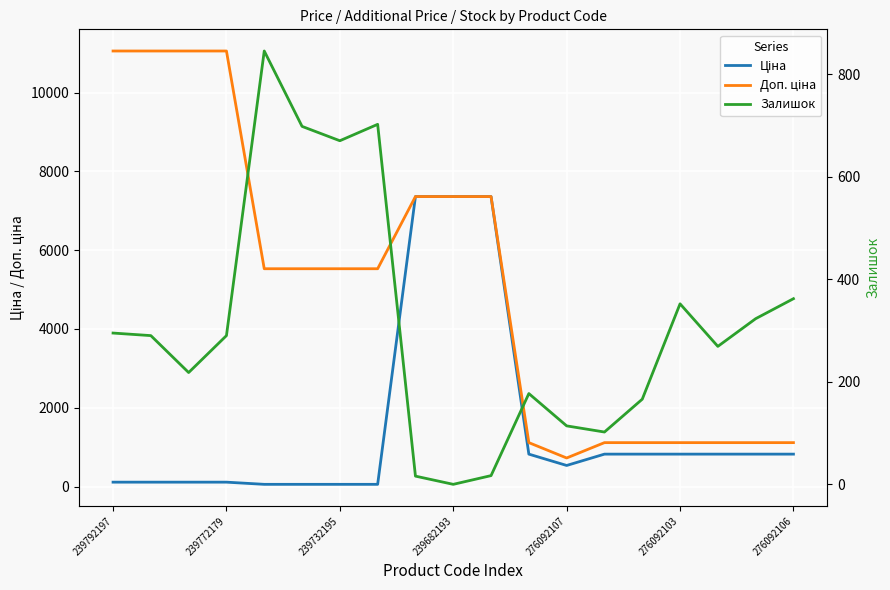

What is the difference between the second highest and minimum values in the Залишок series?

702.0